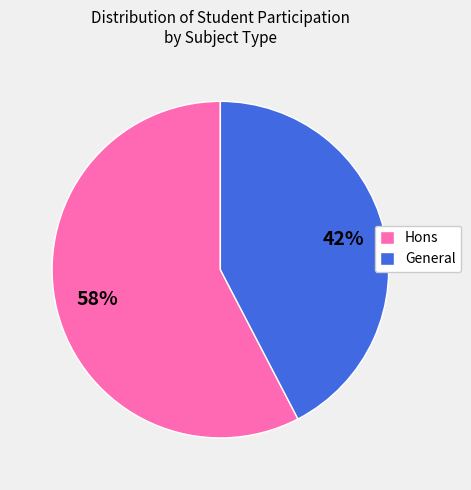

Which category has the smallest portion of the pie?

General